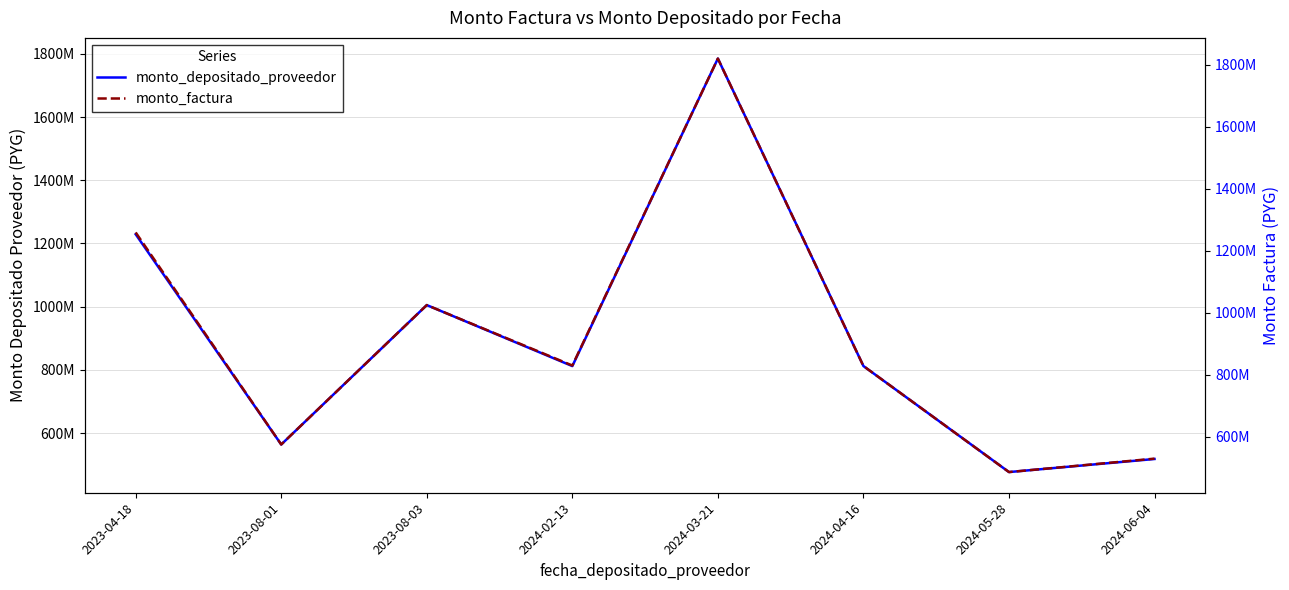

At 2024-04-16, list the series in order from smallest to largest.

monto_depositado_proveedor, monto_factura